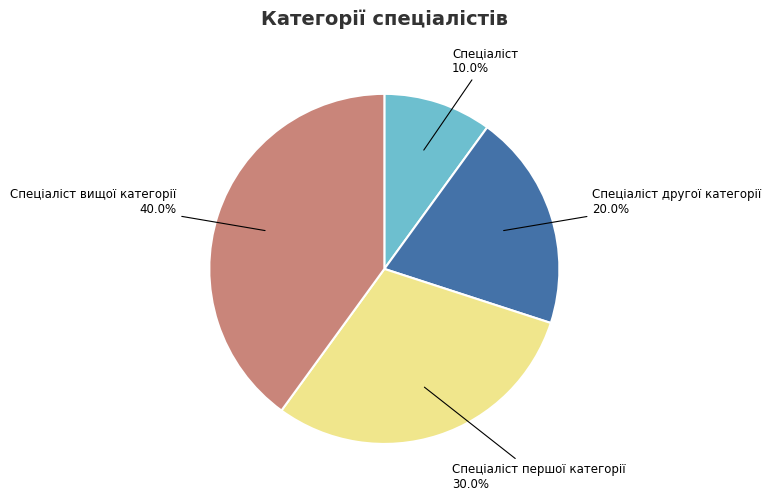

The Спеціаліст другої категорії slice represents 27% of the pie. True or false?

False